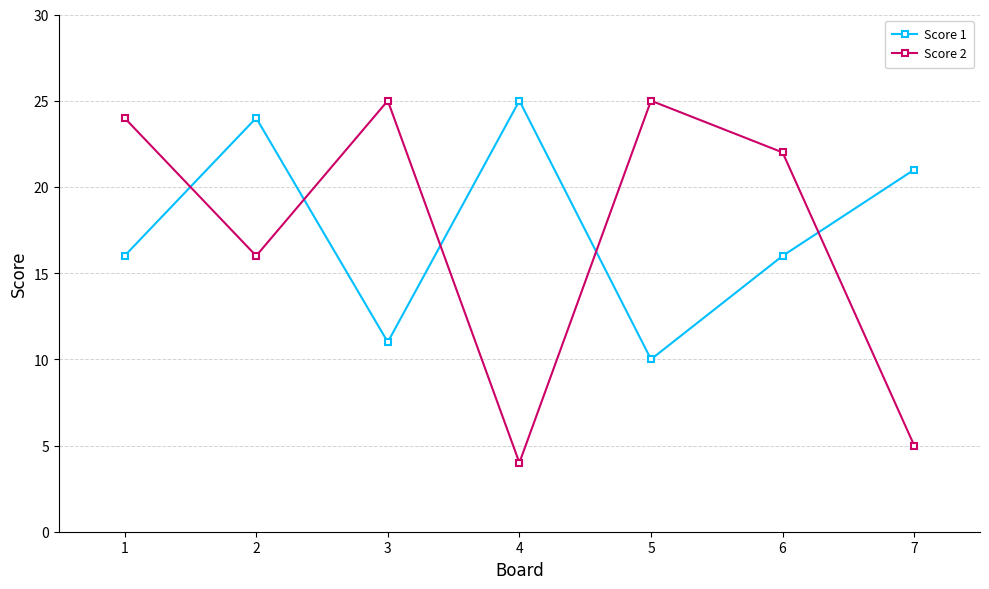

Reading left to right, what are all the values shown in this chart?

Score 1: 16	24	11	25	10	16	21
Score 2: 24	16	25	4	25	22	5